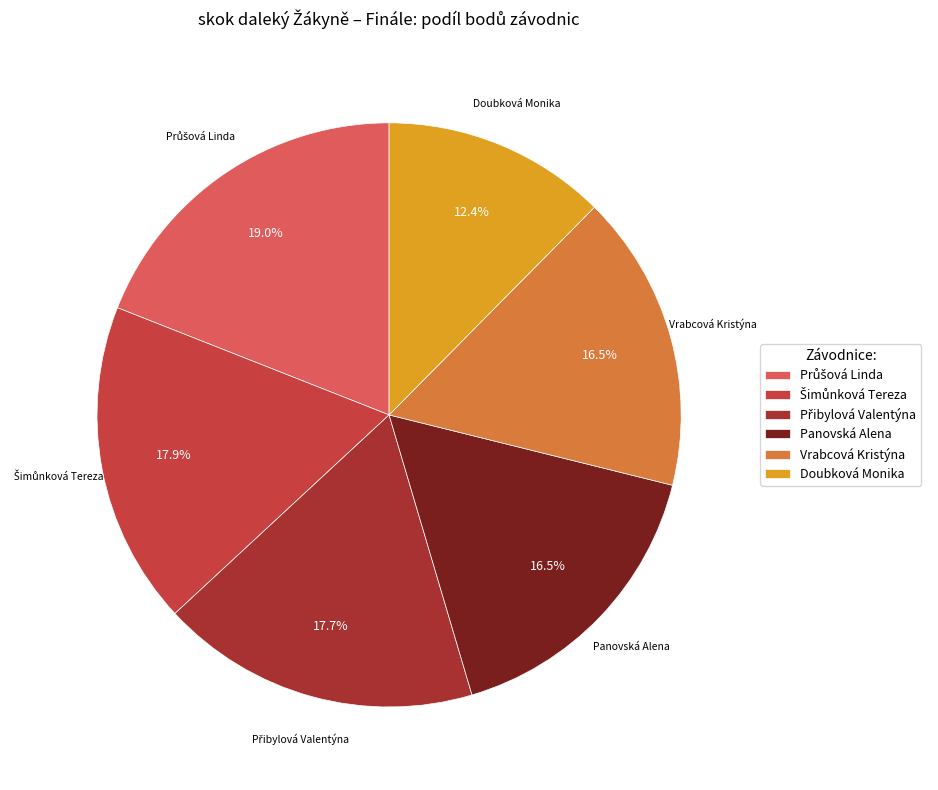

To the nearest percent, what is the difference between the largest and smallest slice percentages?

7%